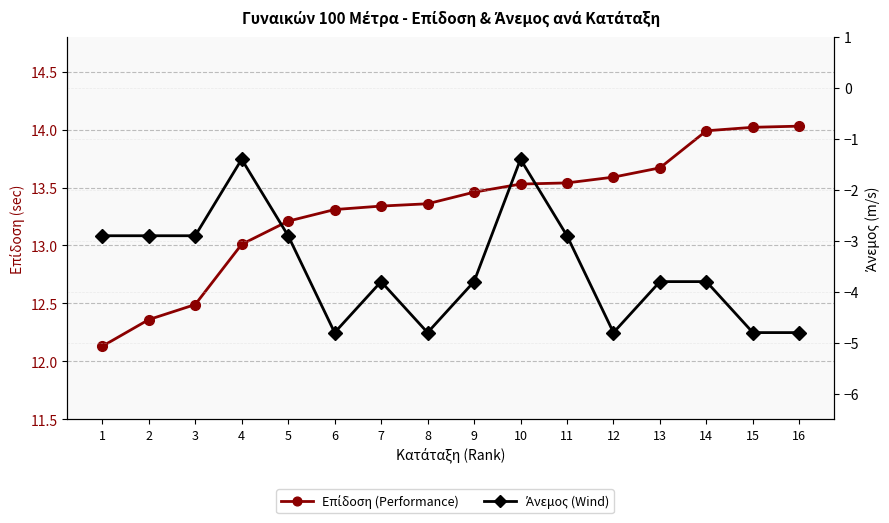

List the series in order of their peak value, highest first.

Επίδοση (Performance), Άνεμος (Wind)